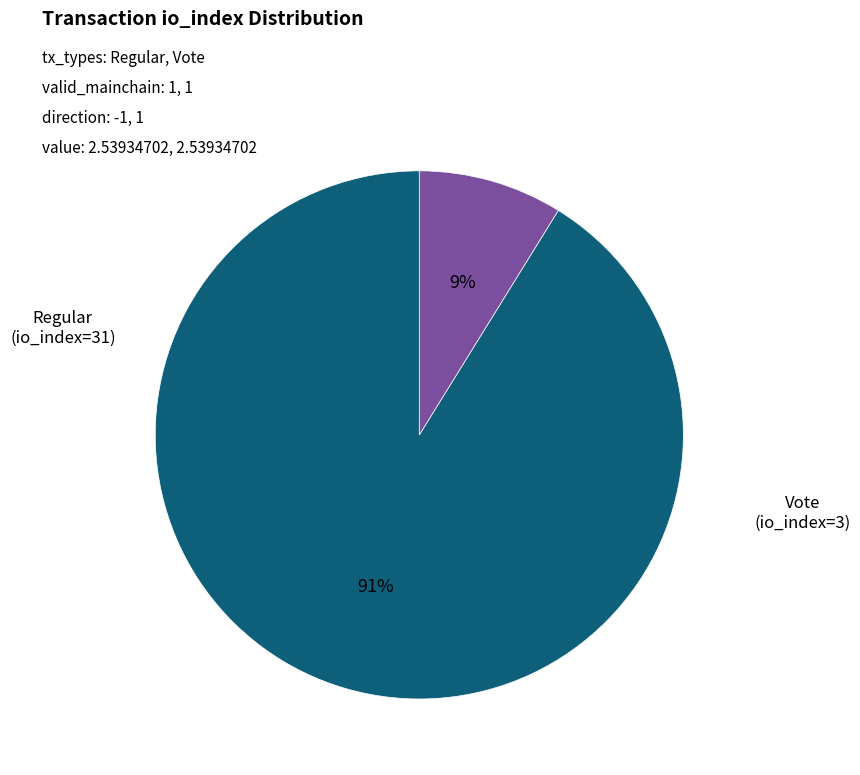

To the nearest percent, what is the combined percentage of Vote (io_index=3) and Regular (io_index=31)?

100%